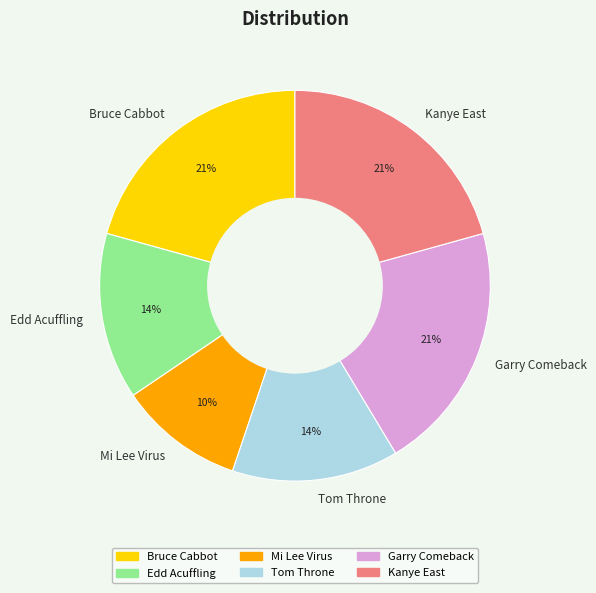

To the nearest percent, what is the average slice percentage?

17%